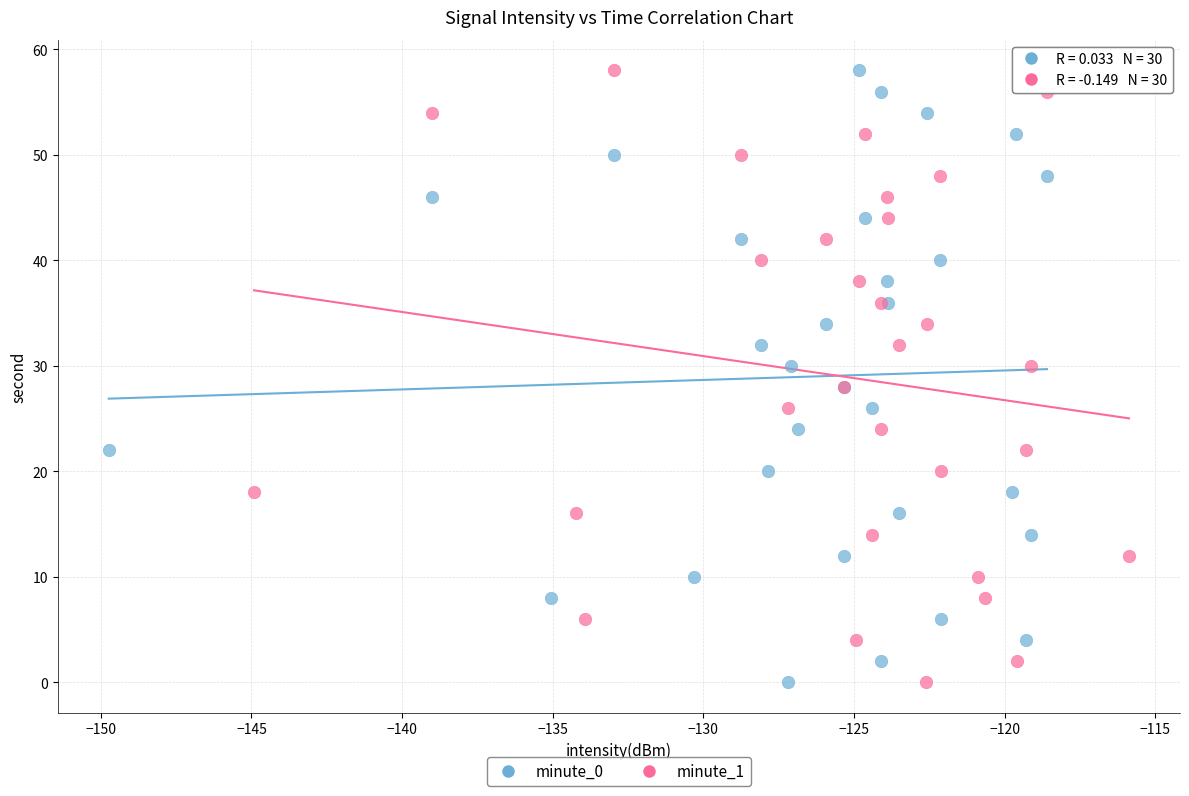

What are all the series names shown in the legend?

minute_0, minute_1